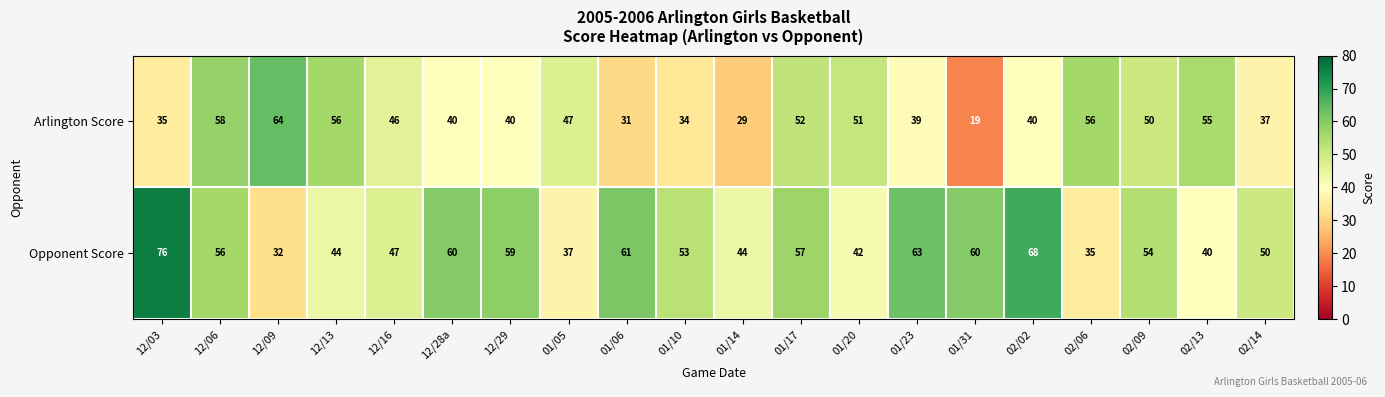

How many series are shown in this chart?

2